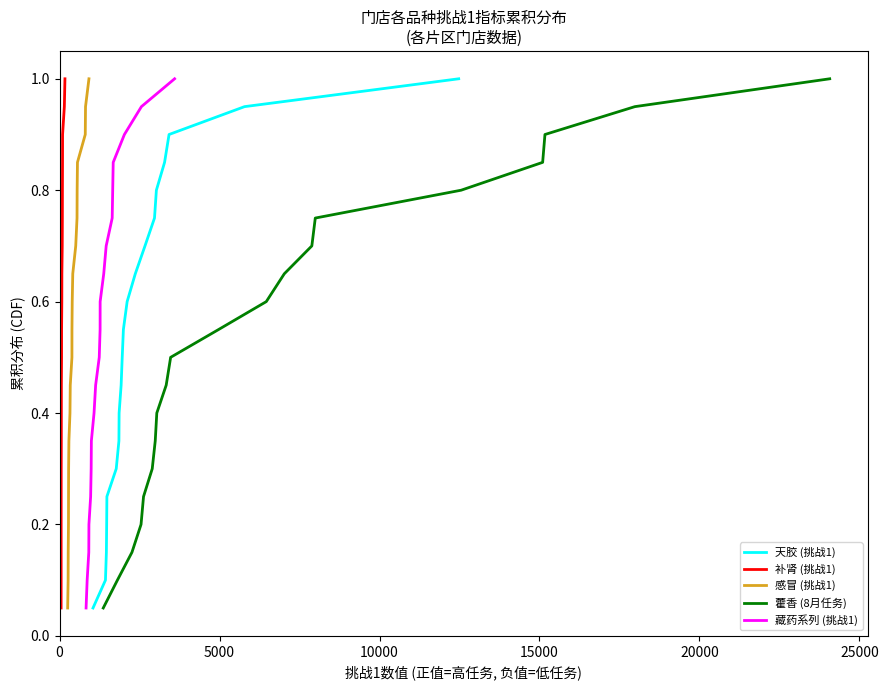

What is the maximum value for 天胶 (挑战1)?

1.0